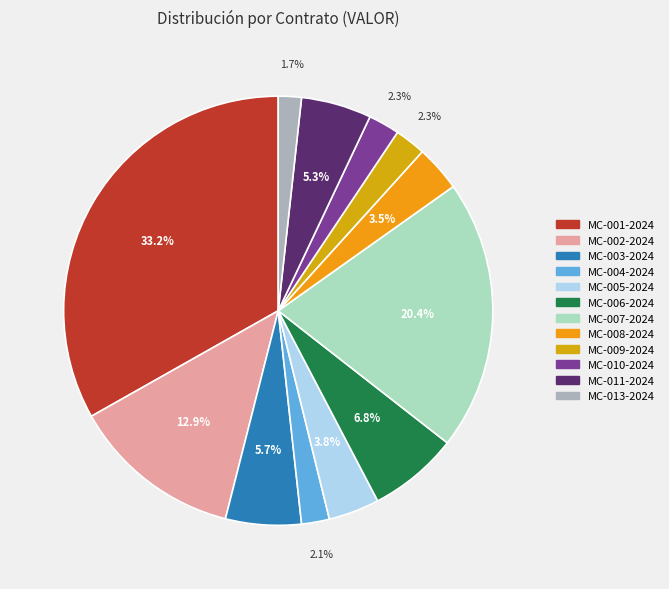

What percentage is NOT represented by MC-001-2024?

66.8%